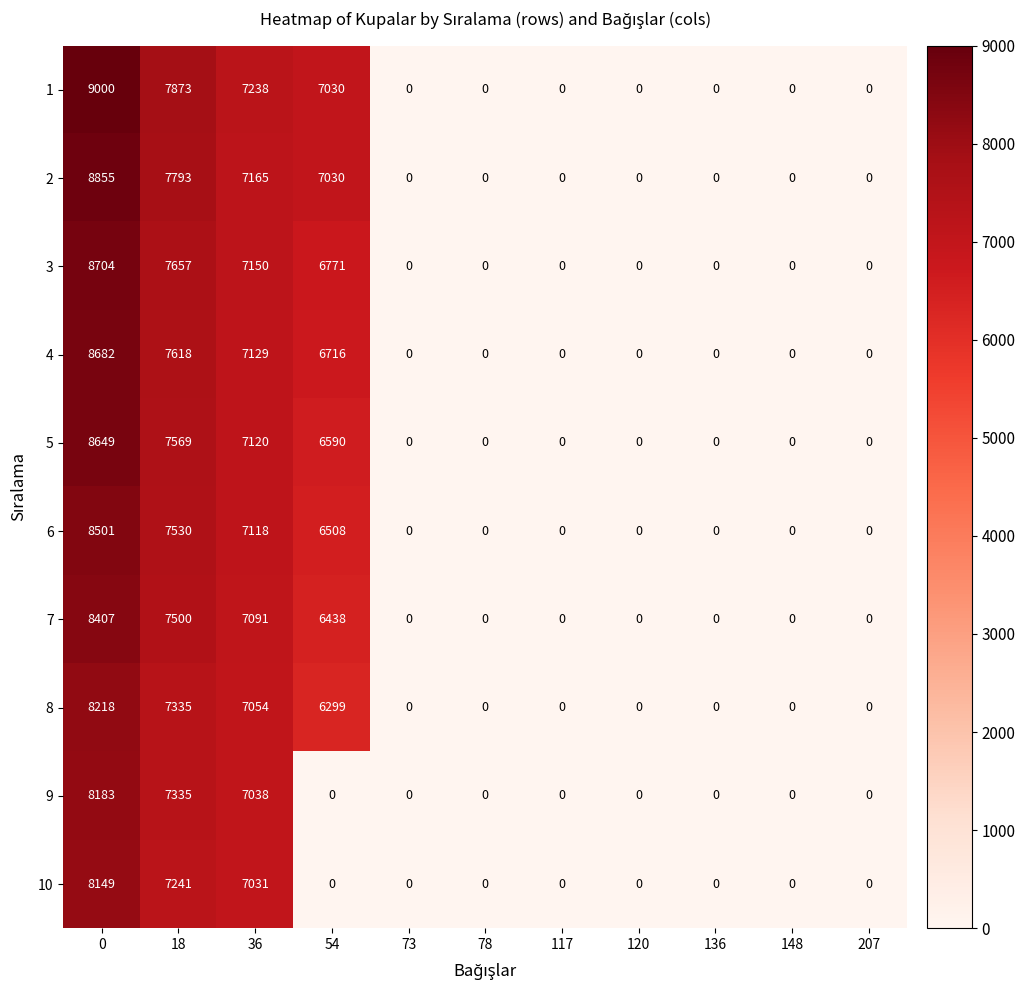

What is the difference between the 9 values at 148 and 18?

7335